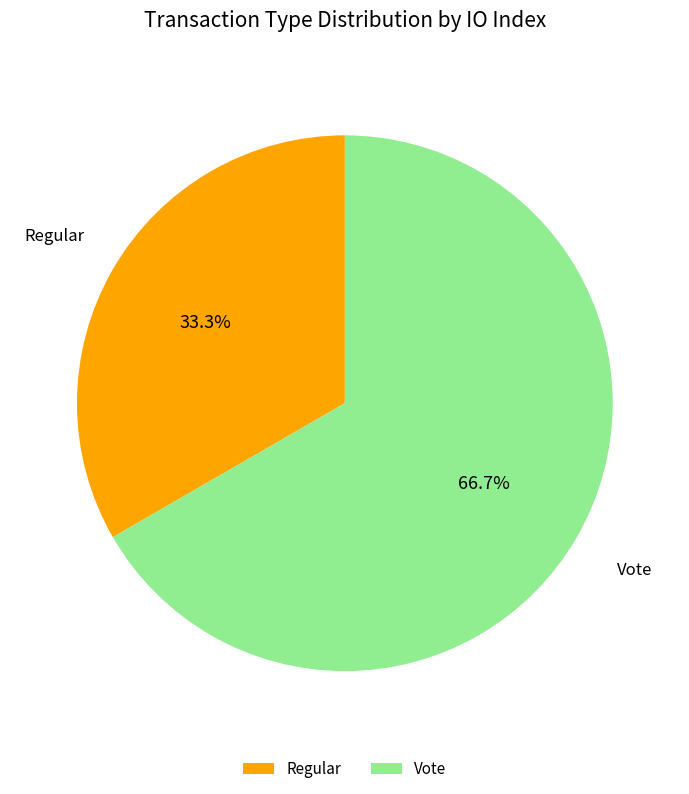

Combined, do Vote and Regular account for over 50%?

Yes